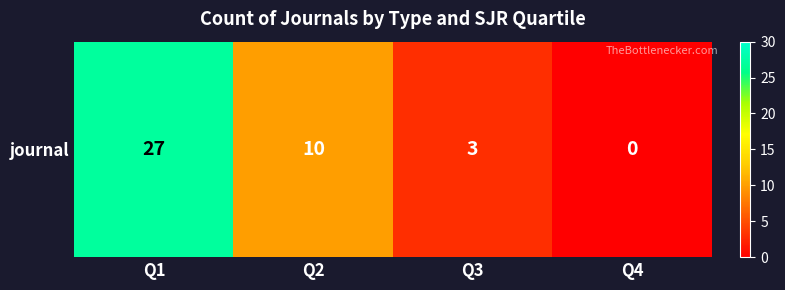

How many data points are less than 10?

2